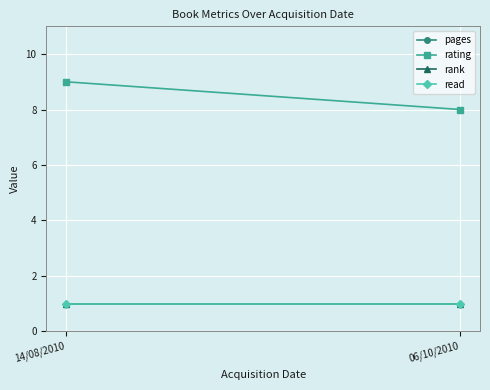

What is the label of the 2nd point from the left?

06/10/2010